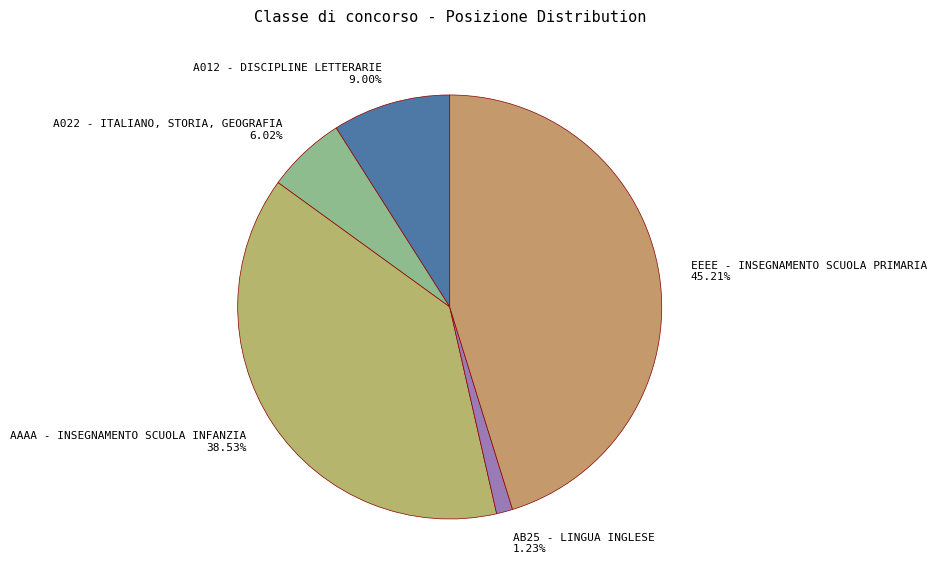

Is there any slice that represents more than half of the pie?

No